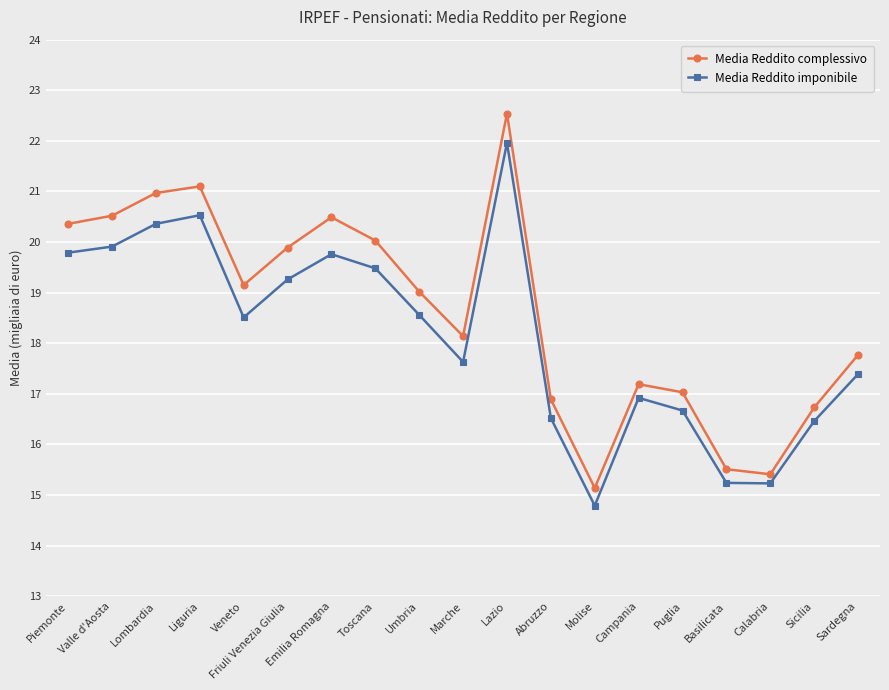

True or false: Media Reddito complessivo and Media Reddito imponibile intersect in this chart.

False